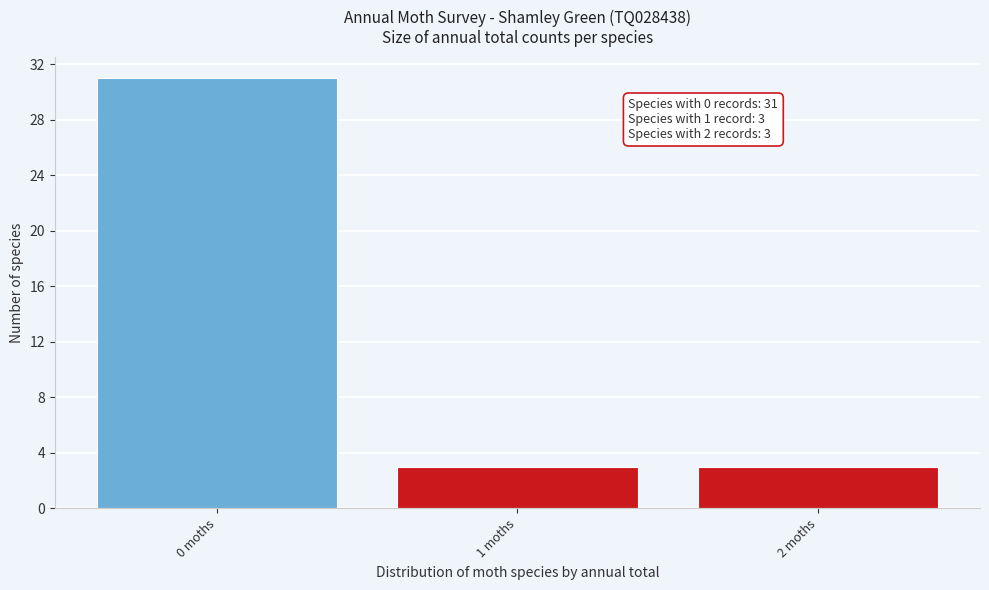

Reading right to left, list all the values displayed in this chart.

3	3	31